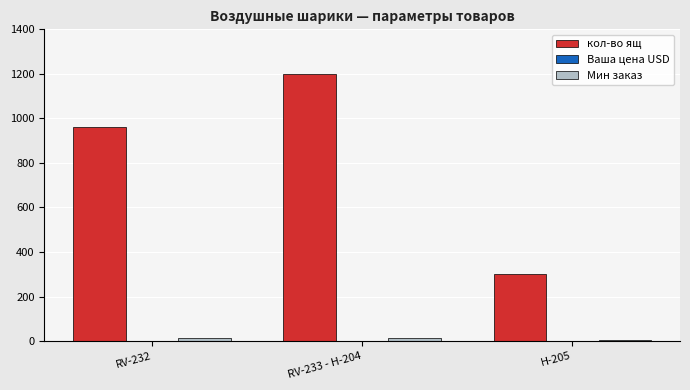

What is the highest value of the кол-во ящ series?

1200.0